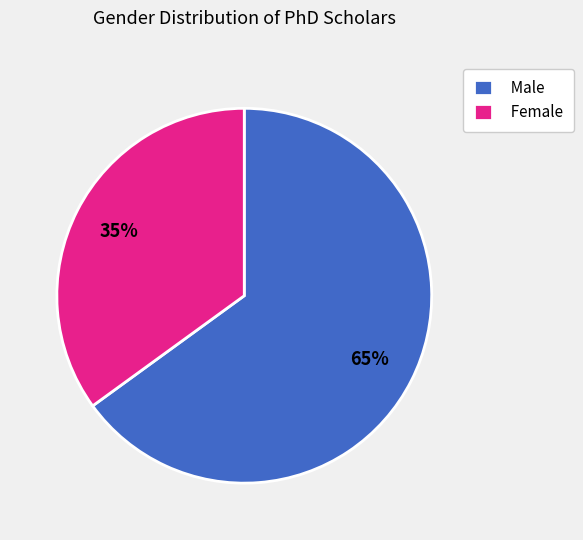

What is the ratio of the value at Male to the value at Female?

1.9